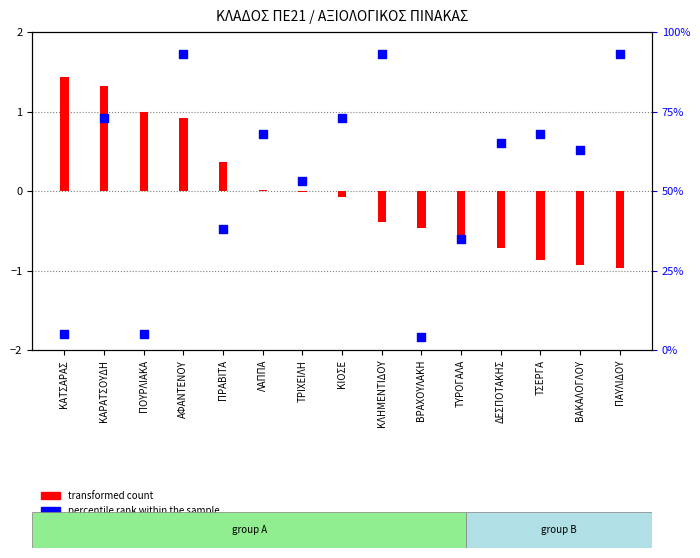

Is the value of percentile rank within the sample at ΤΡΙΧΕΙΛΗ greater than the value of transformed count at ΠΟΥΡΛΙΑΚΑ?

Yes